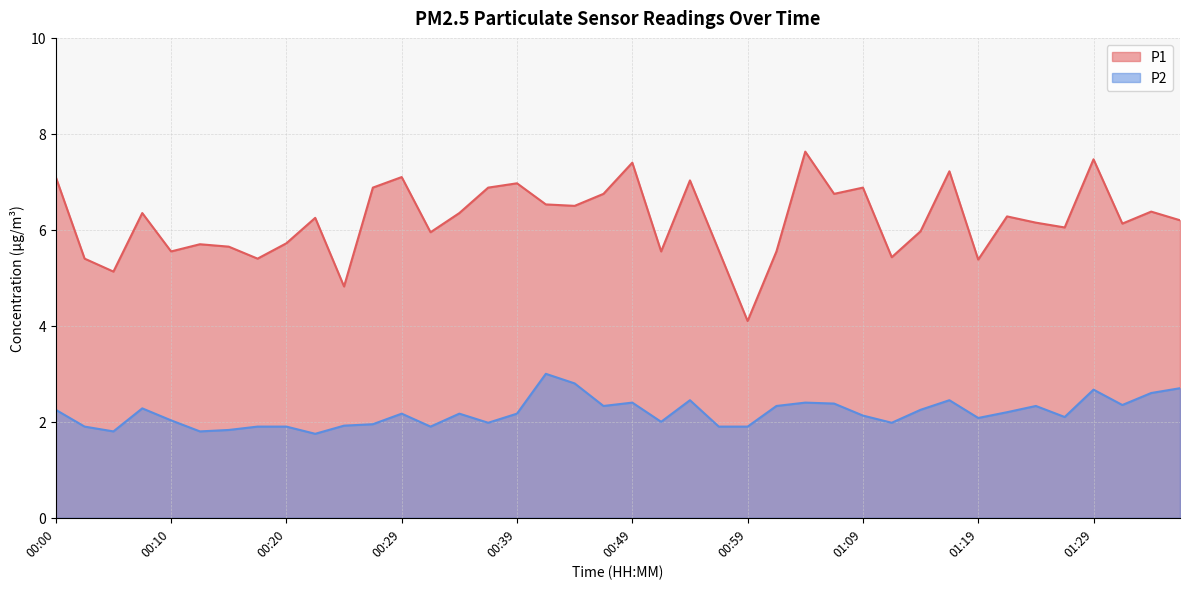

Rank the series by their average value, from highest to lowest.

P1, P2